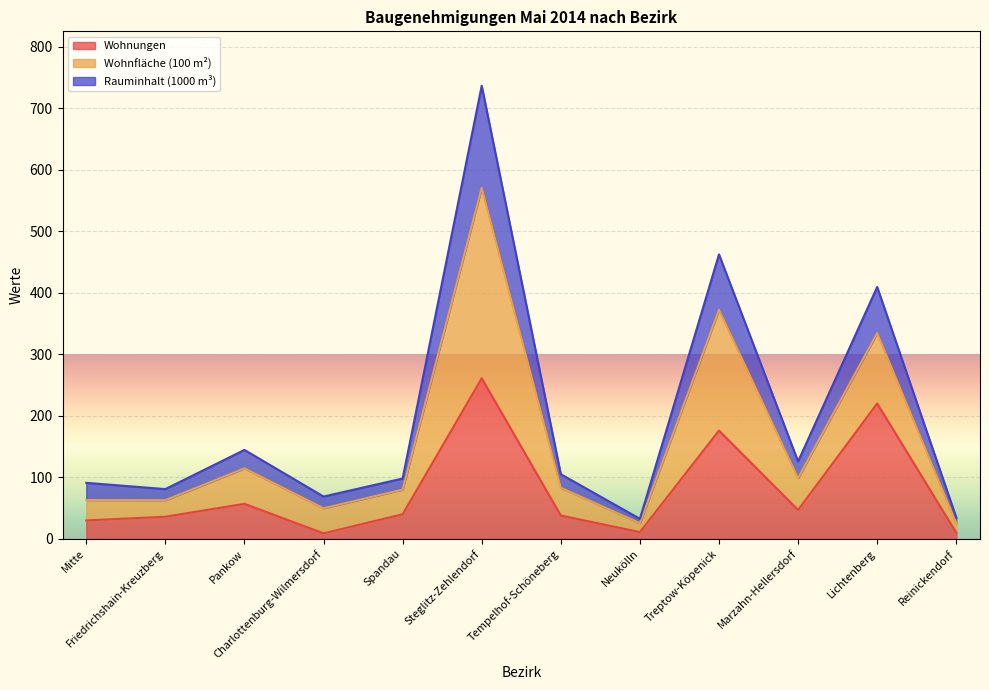

What is the total value across all series at Pankow?

144.6